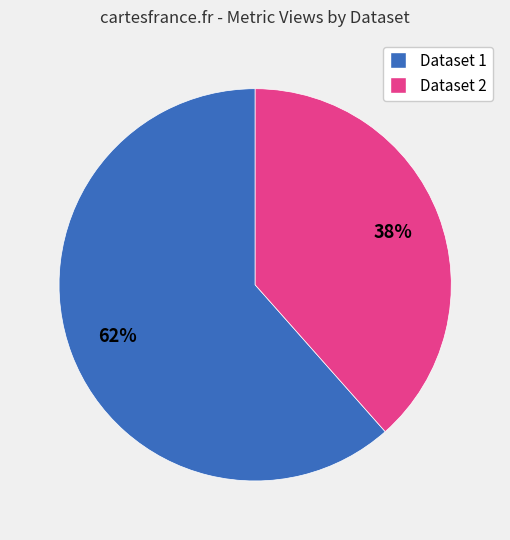

Is there any slice that represents more than half of the pie?

Yes